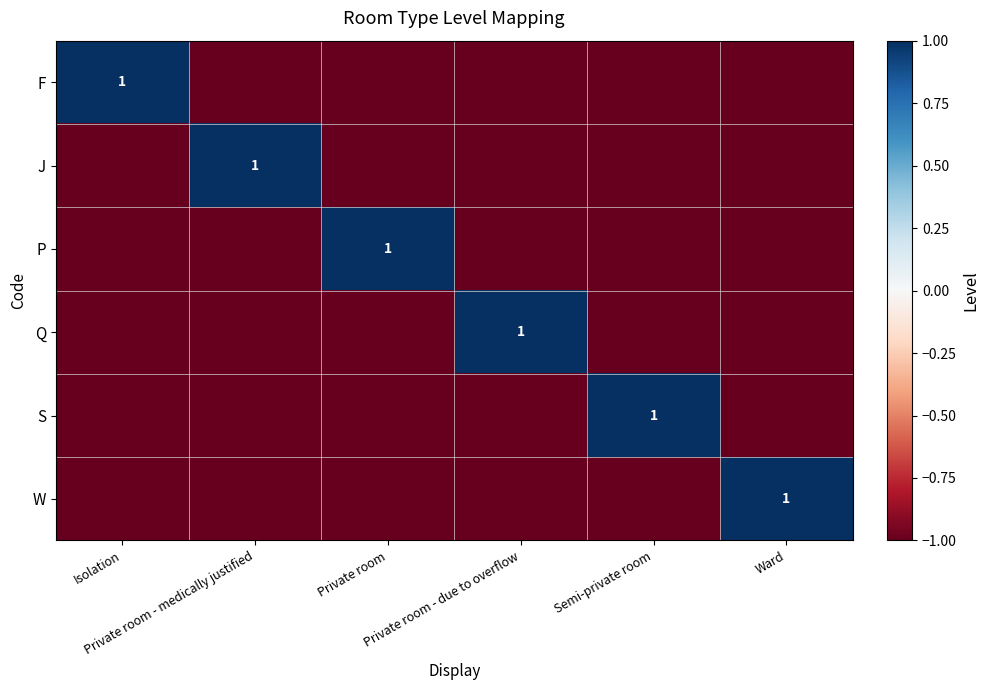

The W series shows -1 at Isolation. True or false?

True